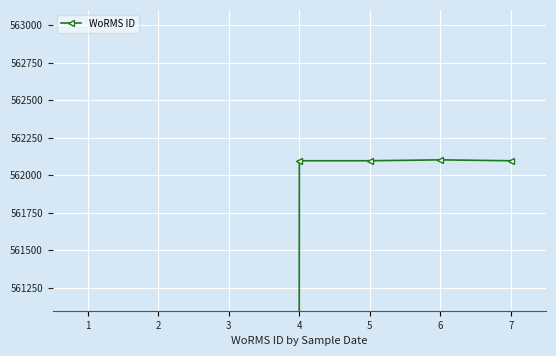

Reading right to left, extract all data points from this chart.

7=562097	6=562103	5=562097	4=562097	3=0	2=0	1=0